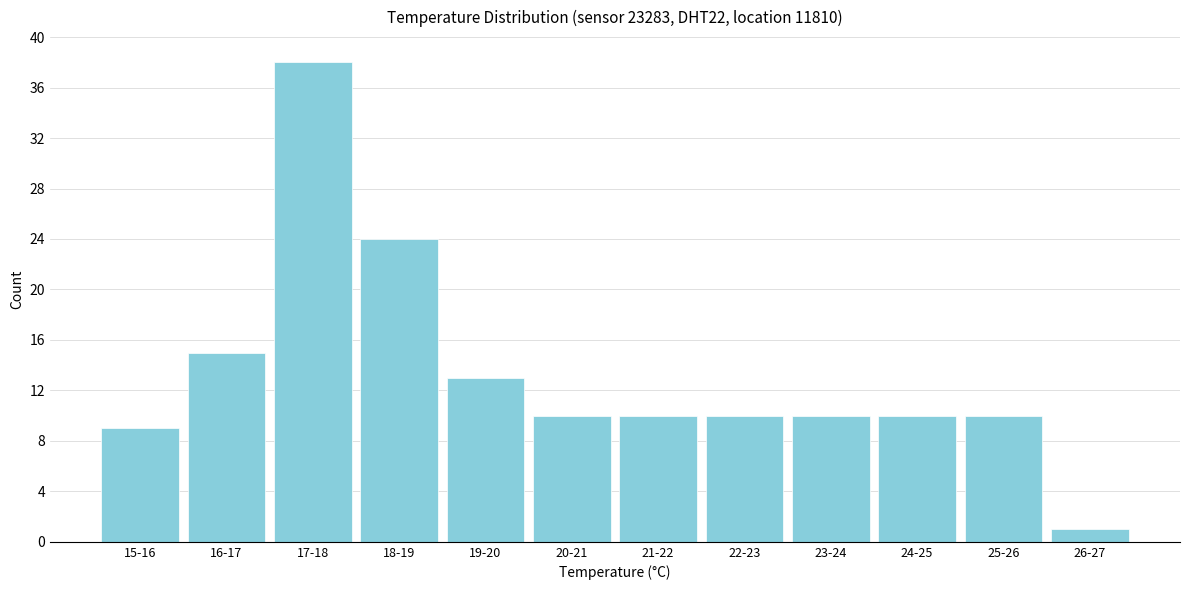

Reading left to right, list all the values displayed in this chart.

9	15	38	24	13	10	10	10	10	10	10	1